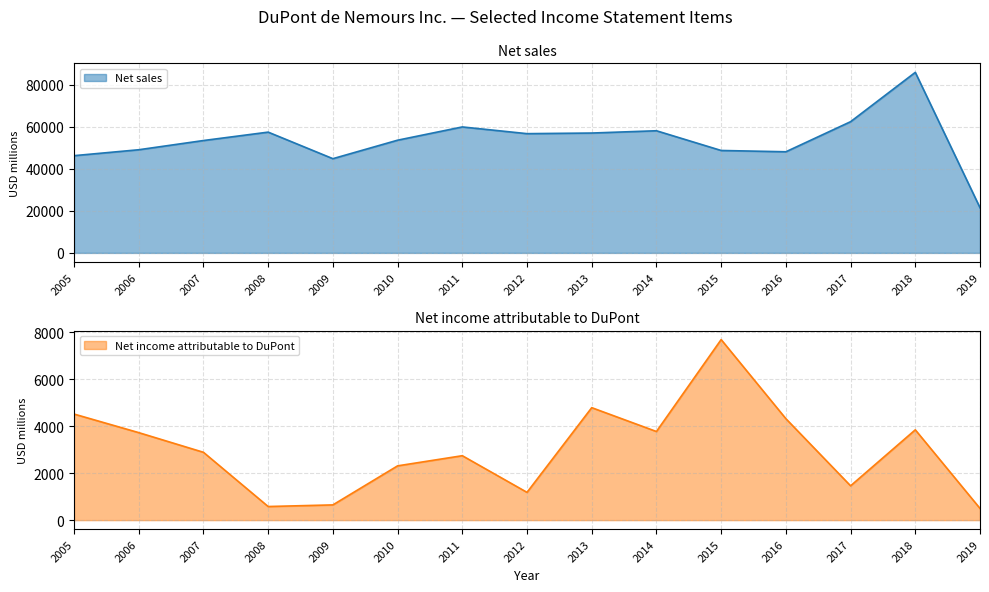

What is the value of the Net income attributable to DuPont point at the 8th from the left?

1182